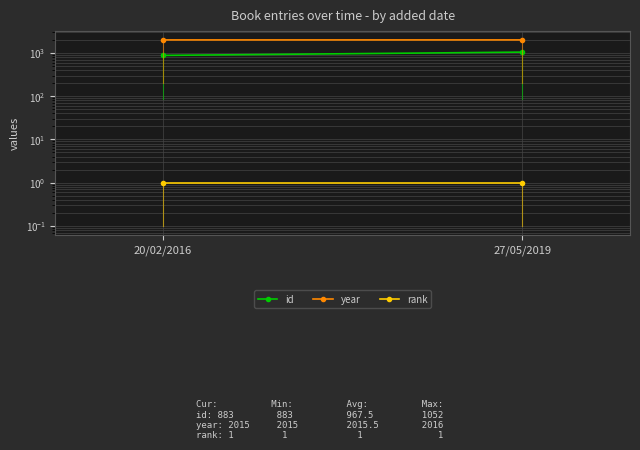

At which category is the sum across all series the highest?

27/05/2019